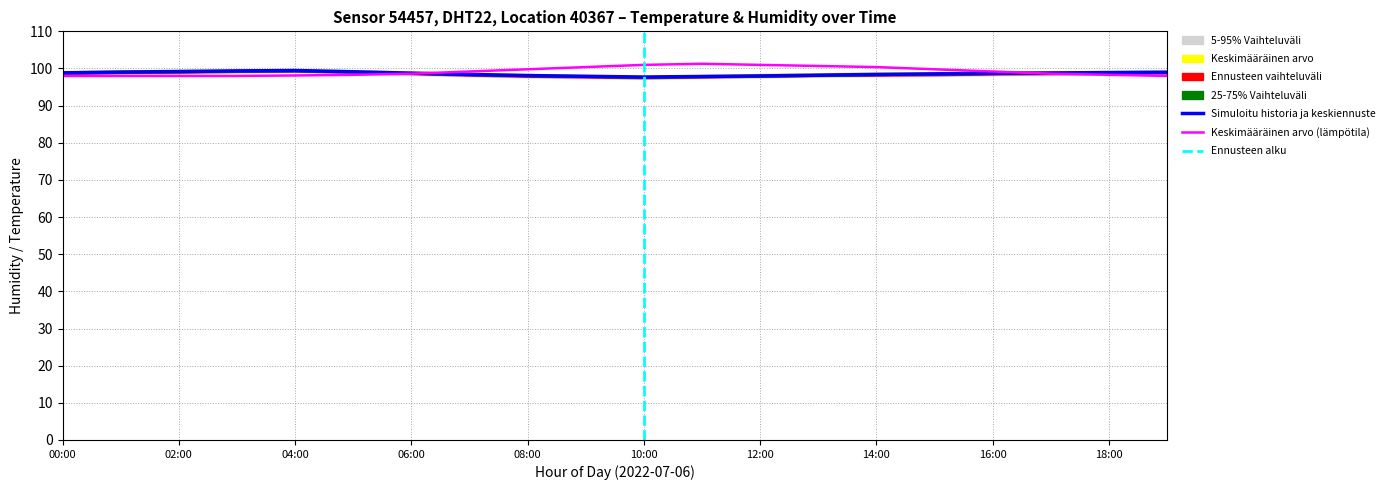

The value of Keskimääräinen arvo (lämpötila) at 08:00 is 99.8. True or false?

True